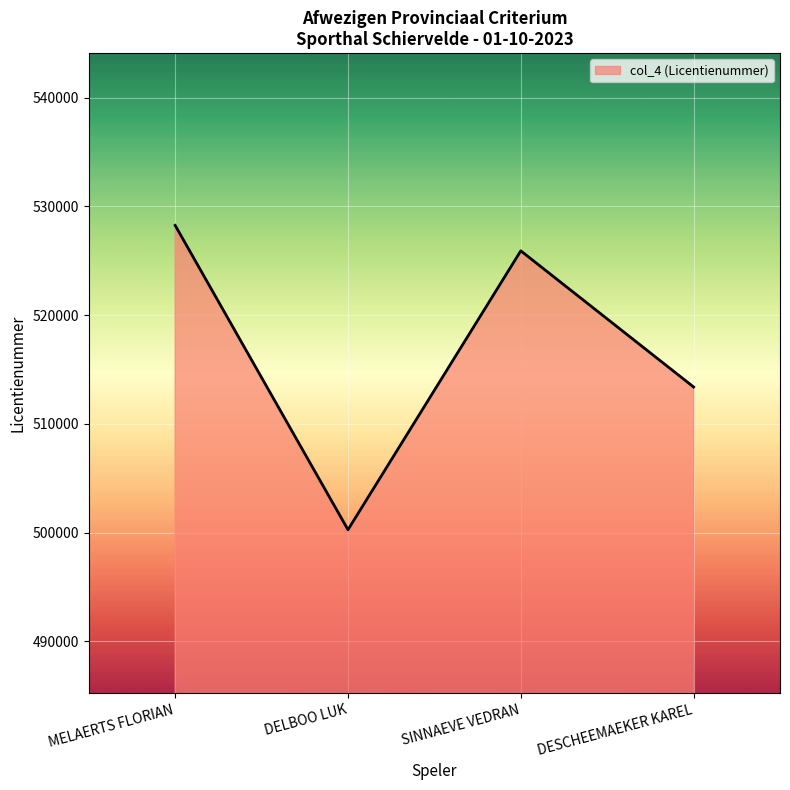

How many series are shown in this chart?

1